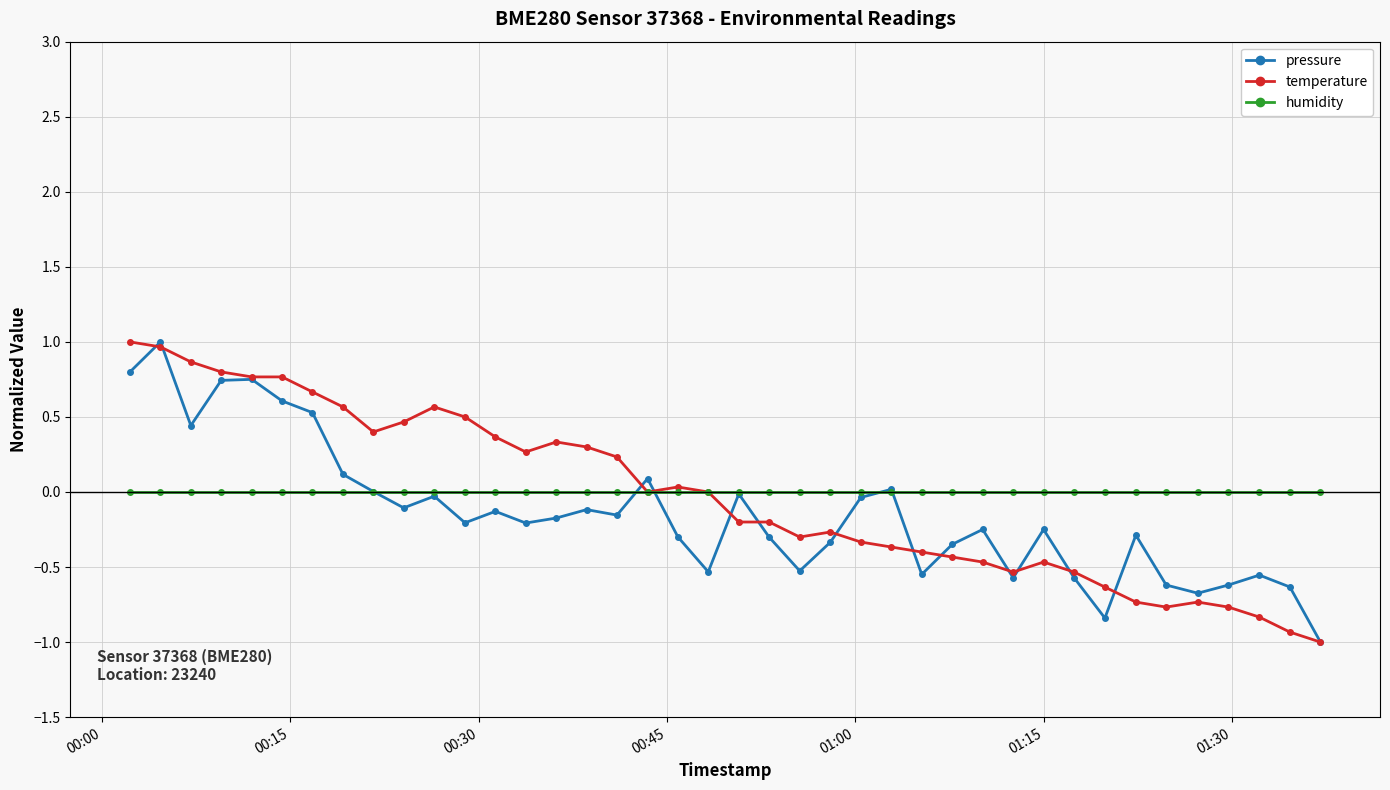

What is the value of the pressure point at the 40th from the left?

-1.0